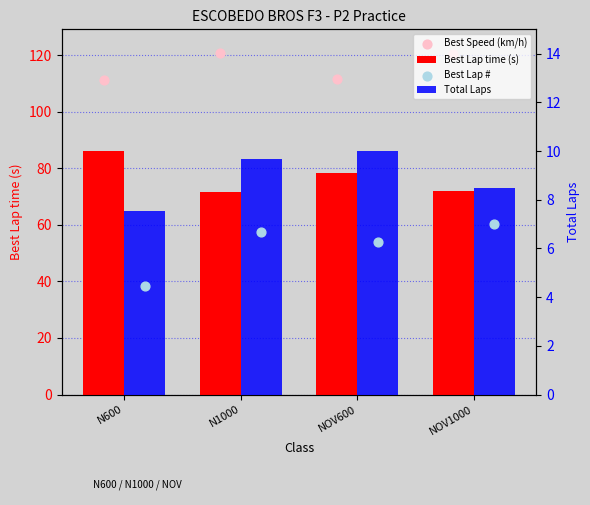

Is the value of Best Speed (km/h) at NOV1000 greater than the value of Best Lap time (s) at N600?

Yes